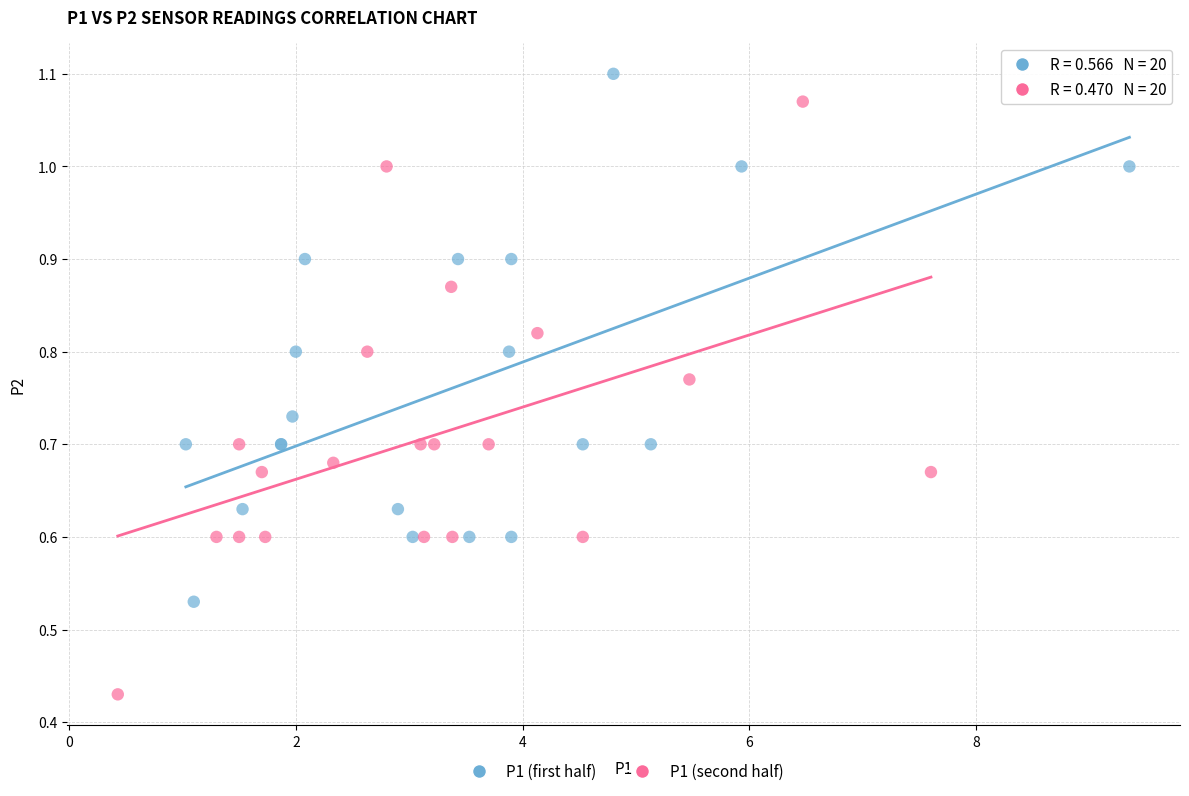

Which series has the largest Y range (max minus min)?

P1 (second half)